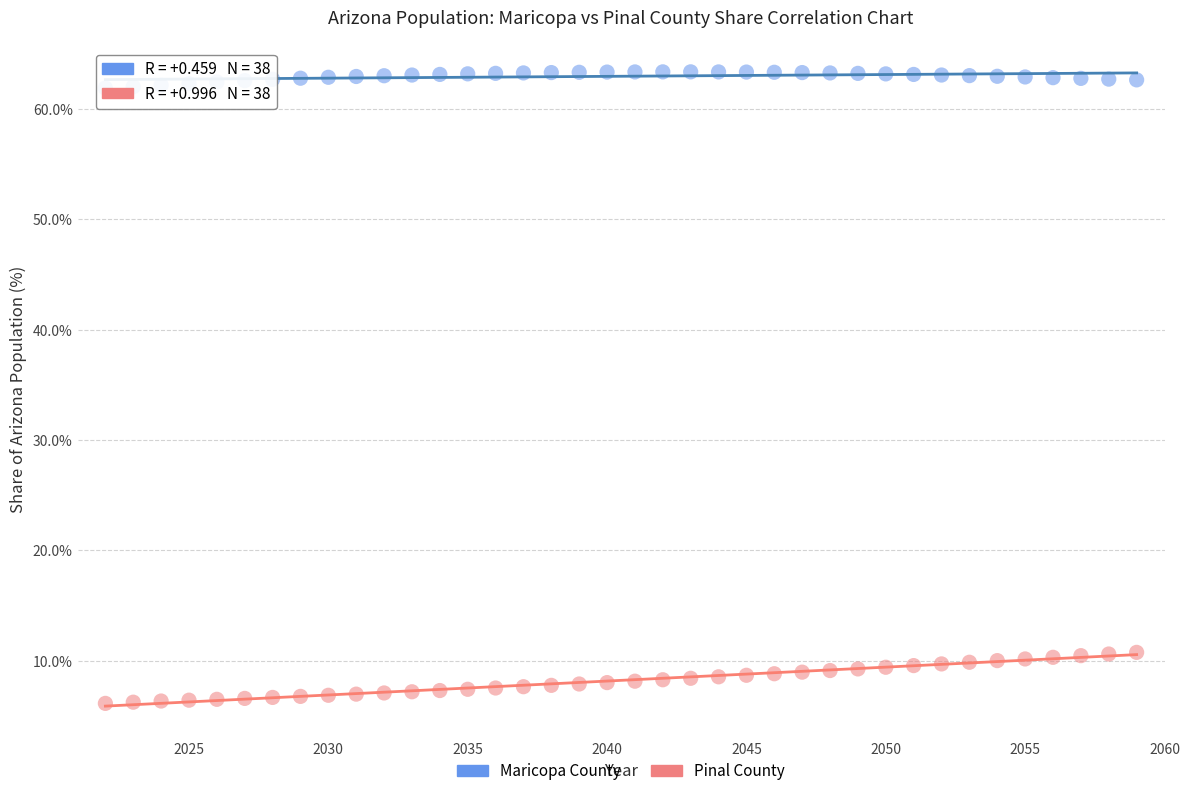

Which series has the widest spread of Y values?

Pinal County